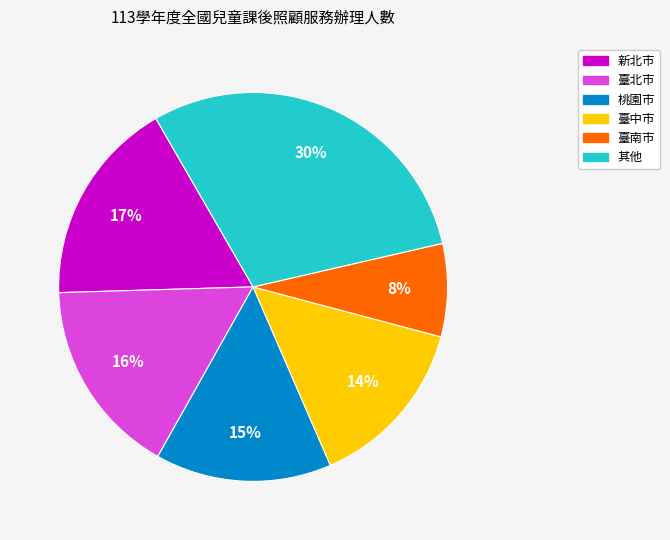

To the nearest percent, what is the difference between the largest and smallest slice percentages?

22%